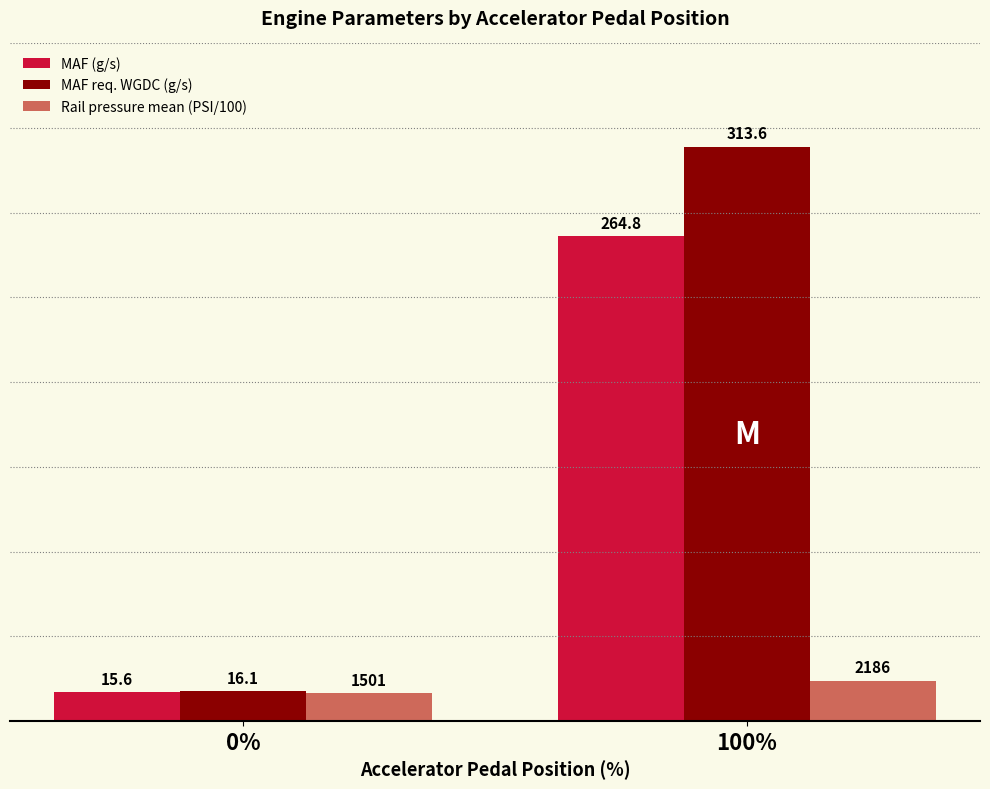

Reading left to right, extract all data points from this chart.

MAF (g/s): 15.6	264.8
MAF req. WGDC (g/s): 16.1	313.6
Rail pressure mean (PSI/100): 15.0	21.9